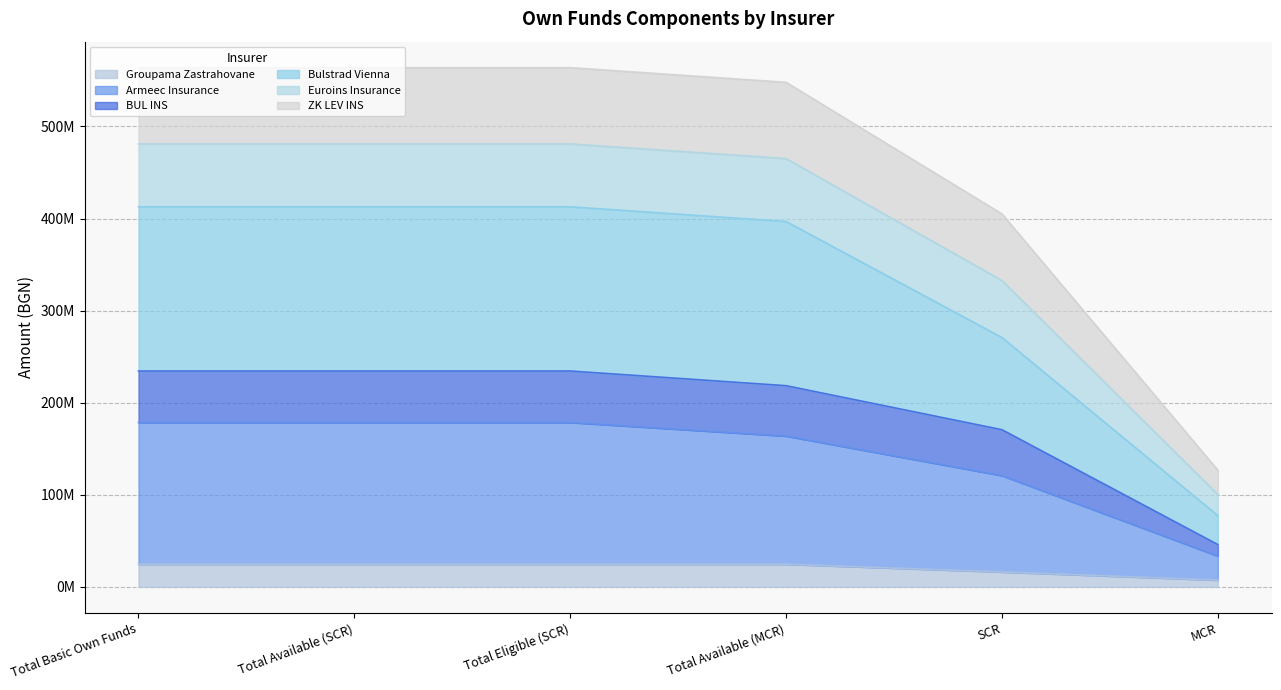

Is the value of Armeec Insurance at Total Basic Own Funds greater than the value of Groupama Zastrahovane at Total Available (SCR)?

Yes